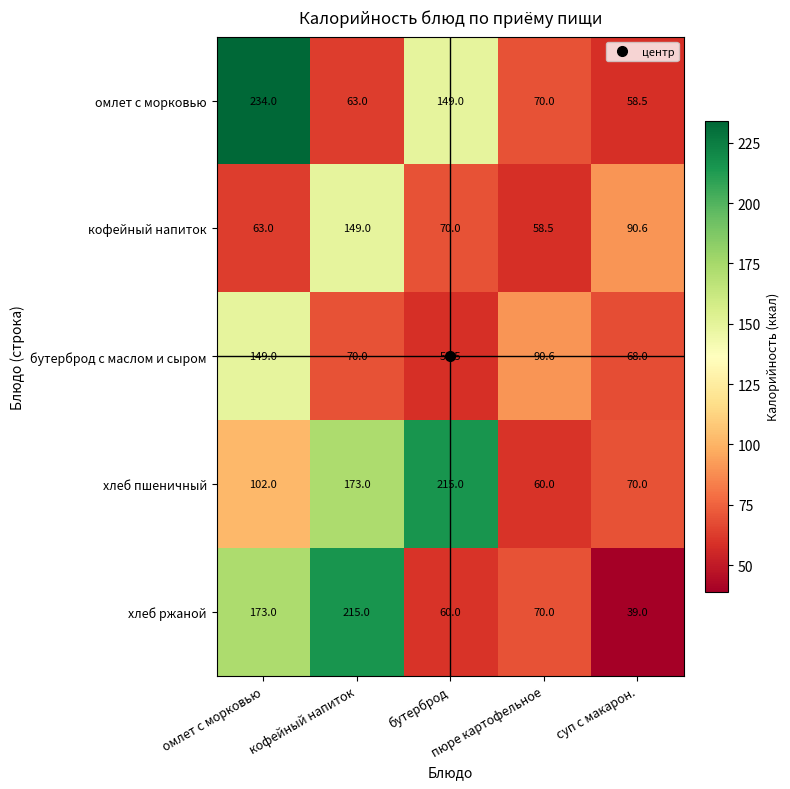

What is the lowest value of the хлеб пшеничный series?

60.0